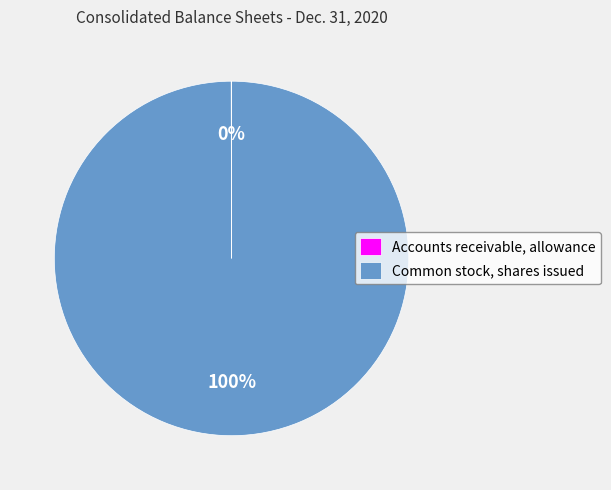

Which slice is the largest?

Common stock, shares issued